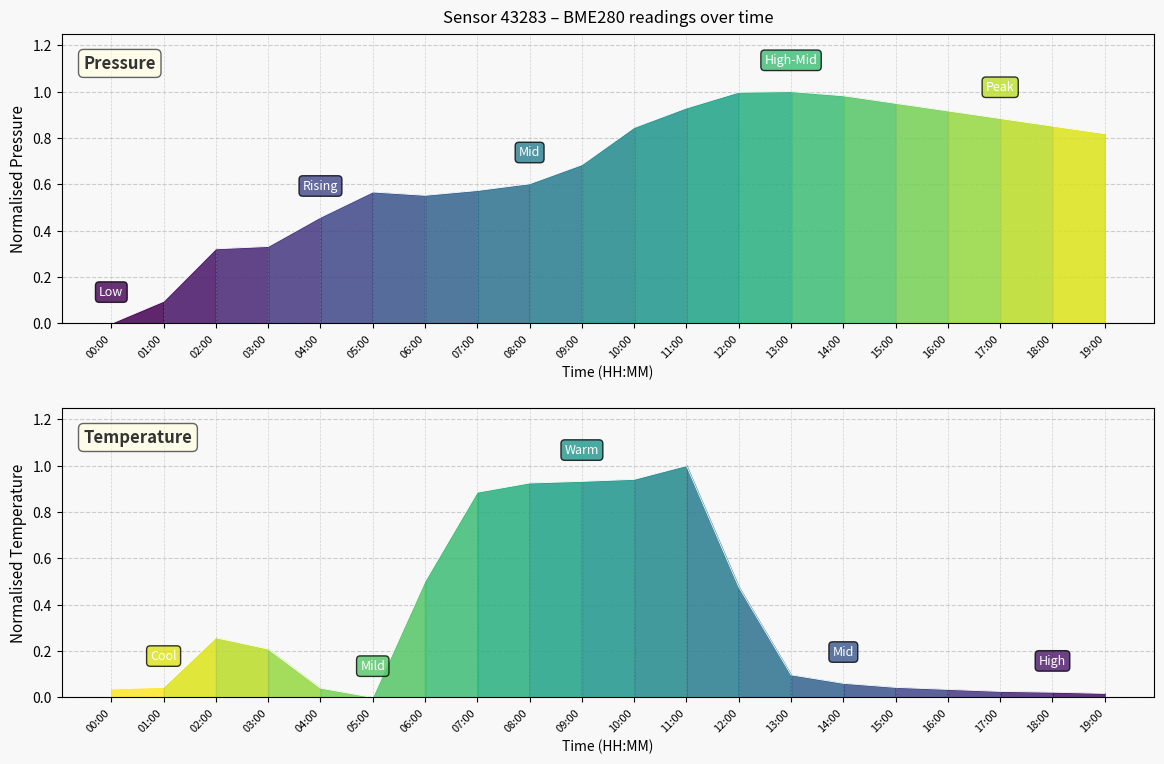

What is the difference between the maximum and minimum values in the temperature series?

1.0